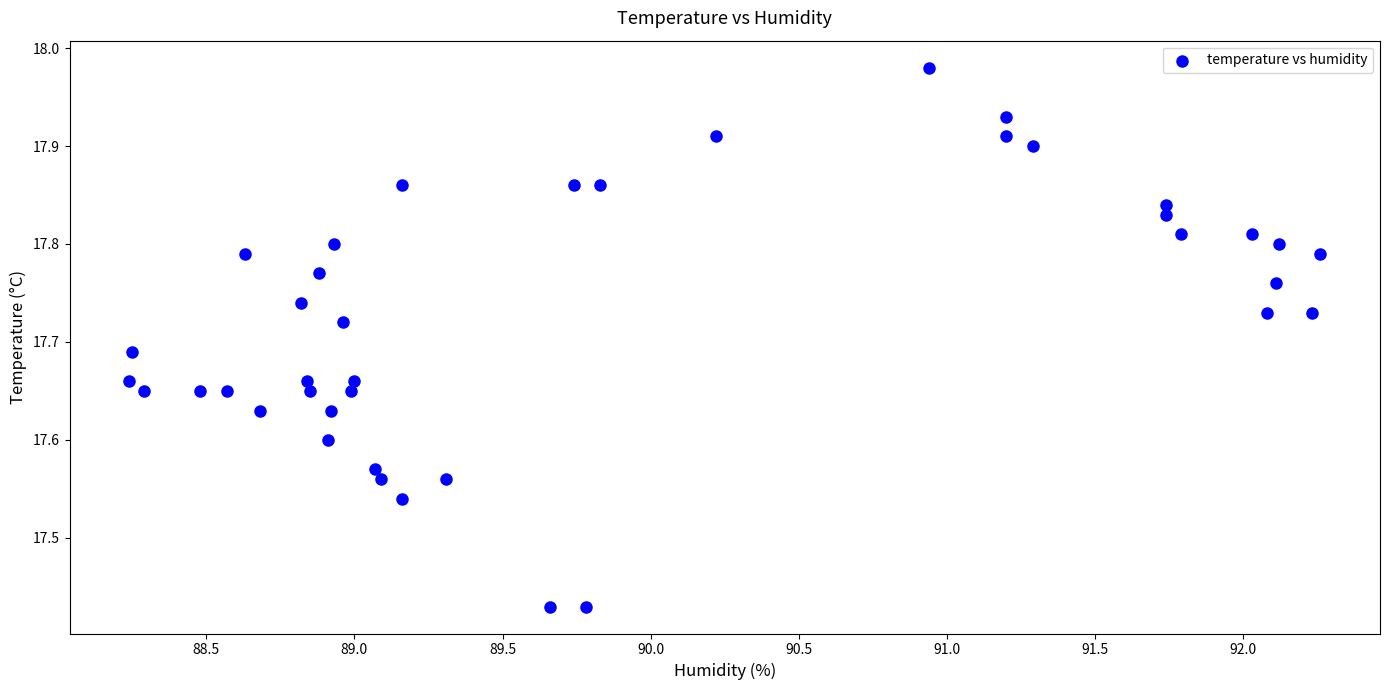

What is the range of X values (max minus min)?

4.0